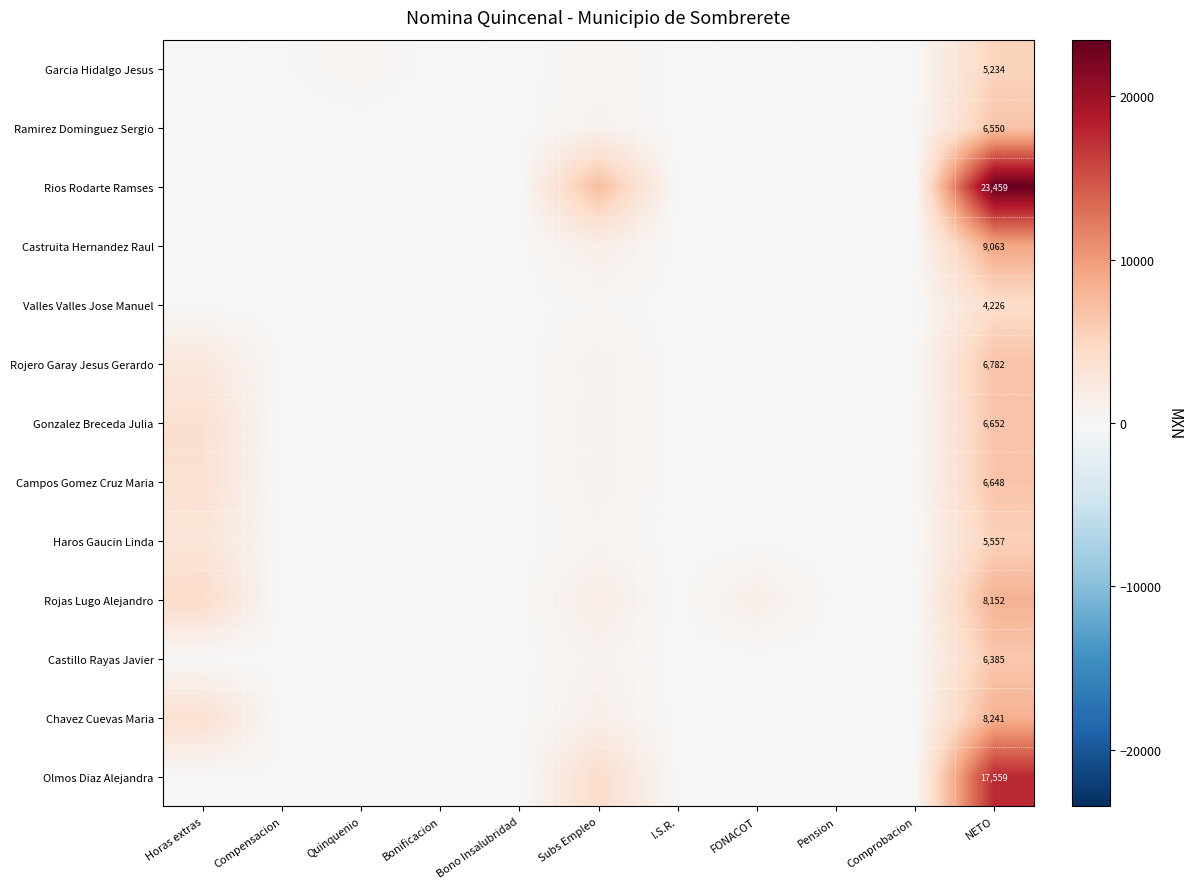

List the series in order of their peak value, lowest first.

Valles Valles Jose Manuel, Garcia Hidalgo Jesus, Haros Gaucin Linda, Castillo Rayas Javier, Ramirez Dominguez Sergio, Campos Gomez Cruz Maria, Gonzalez Breceda Julia, Rojero Garay Jesus Gerardo, Rojas Lugo Alejandro, Chavez Cuevas Maria, Castruita Hernandez Raul, Olmos Diaz Alejandra, Rios Rodarte Ramses